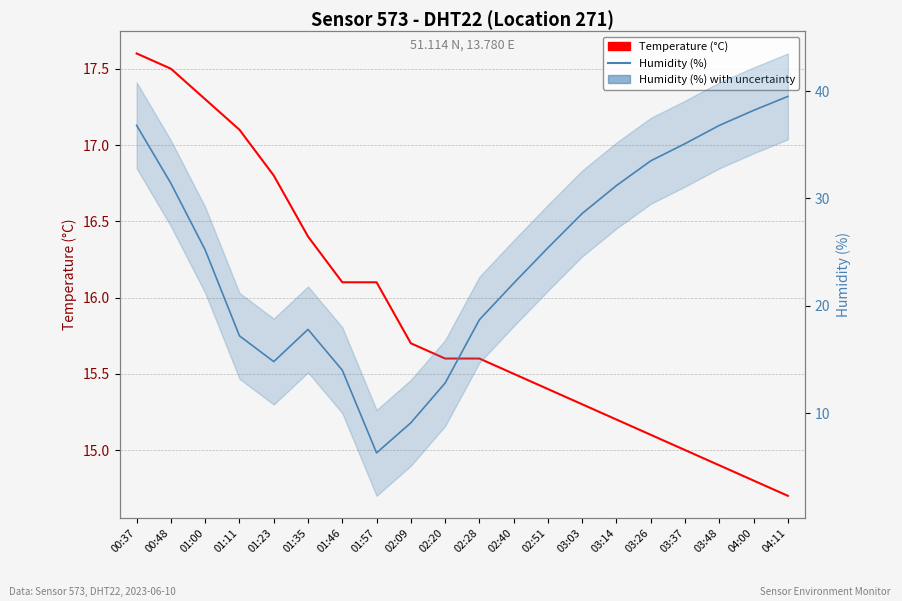

Reading left to right, list all the values displayed in this chart.

Temperature (°C): 00:37=17.6	00:48=17.5	01:00=17.3	01:11=17.1	01:23=16.8	01:35=16.4	01:46=16.1	01:57=16.1	02:09=15.7	02:20=15.6	02:28=15.6	02:40=15.5	02:51=15.4	03:03=15.3	03:14=15.2	03:26=15.1	03:37=15.0	03:48=14.9	04:00=14.8	04:11=14.7
Humidity (%): 00:37=36.8	00:48=31.4	01:00=25.2	01:11=17.2	01:23=14.8	01:35=17.8	01:46=14.0	01:57=6.3	02:09=9.1	02:20=12.8	02:28=18.7	02:40=22.1	02:51=25.4	03:03=28.6	03:14=31.2	03:26=33.5	03:37=35.1	03:48=36.8	04:00=38.2	04:11=39.5